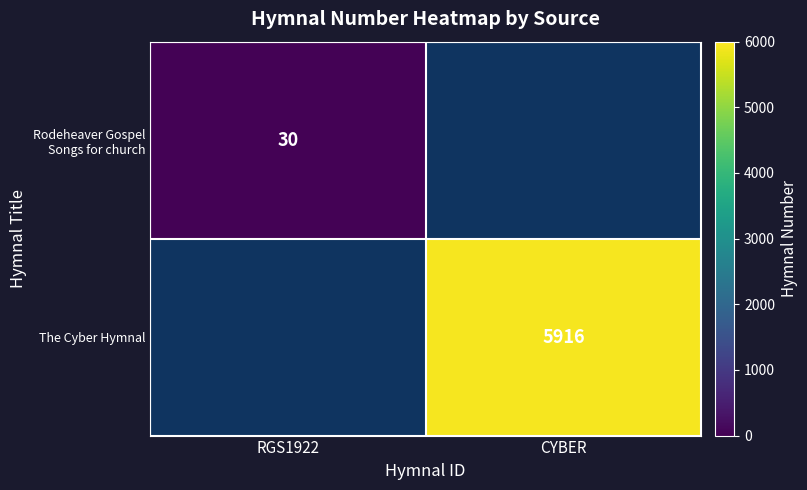

The The Cyber Hymnal series shows 5916 at CYBER. True or false?

True